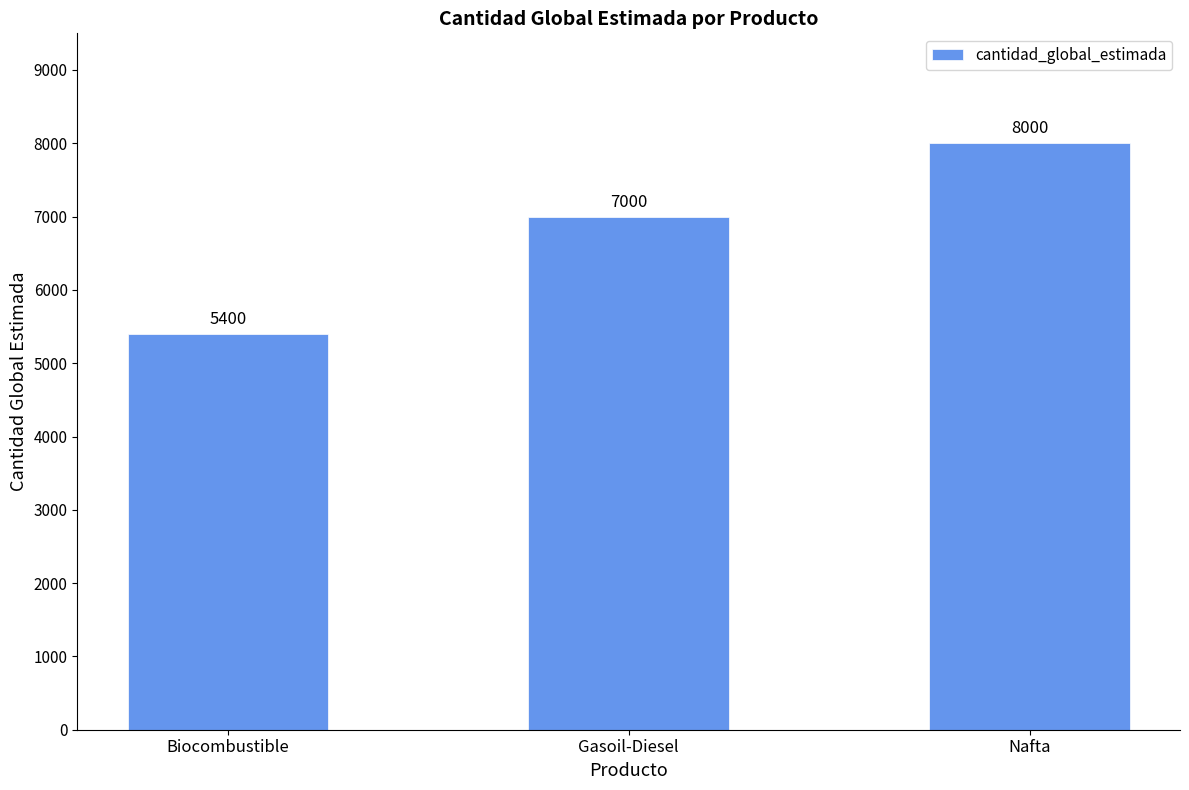

What is the approximate value at Nafta?

8000